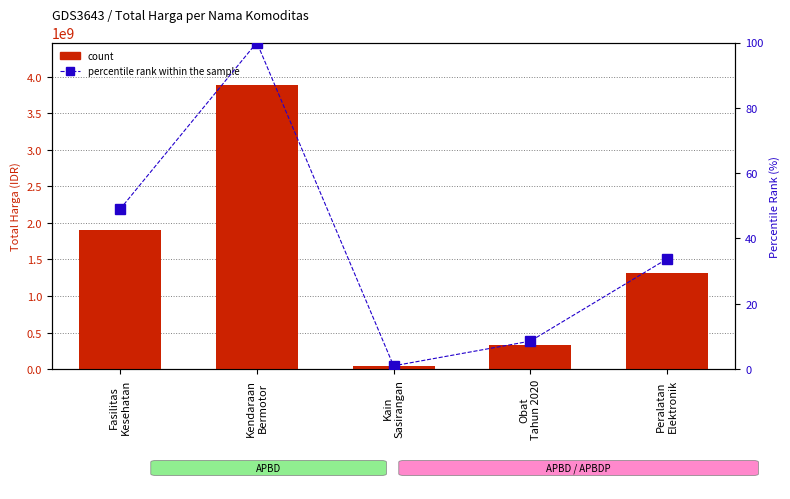

Where is percentile rank within the sample nearest to the value 50?

Fasilitas
Kesehatan